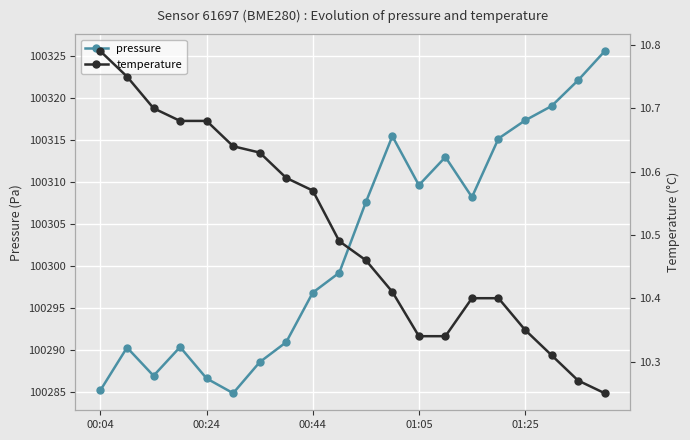

In pressure, how many points are lower than both neighbors (excluding endpoints)?

4